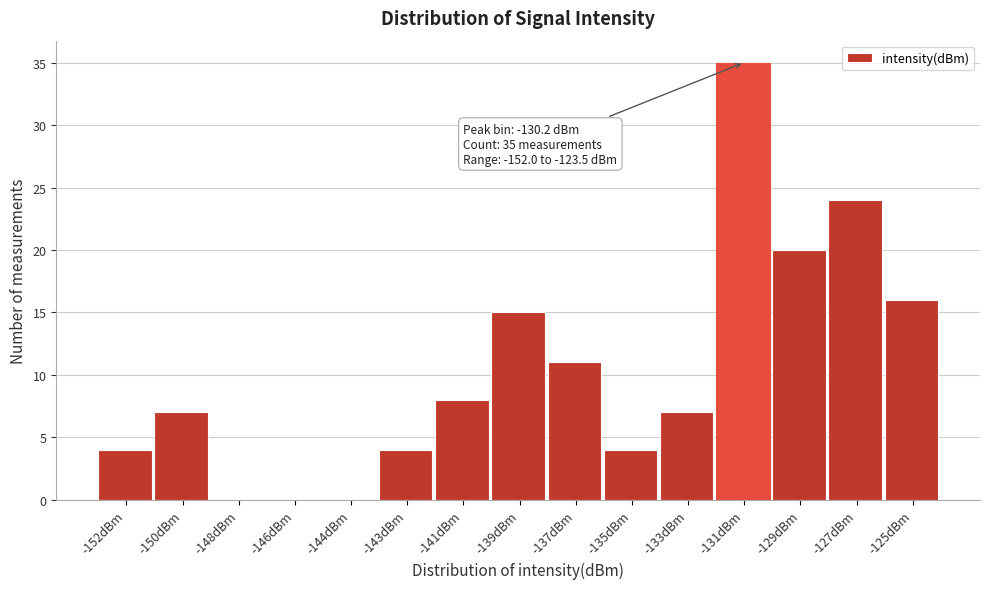

Reading right to left, extract all data points from this chart.

-125dBm=16	-127dBm=24	-129dBm=20	-131dBm=35	-133dBm=7	-135dBm=4	-137dBm=11	-139dBm=15	-141dBm=8	-143dBm=4	-144dBm=0	-146dBm=0	-148dBm=0	-150dBm=7	-152dBm=4